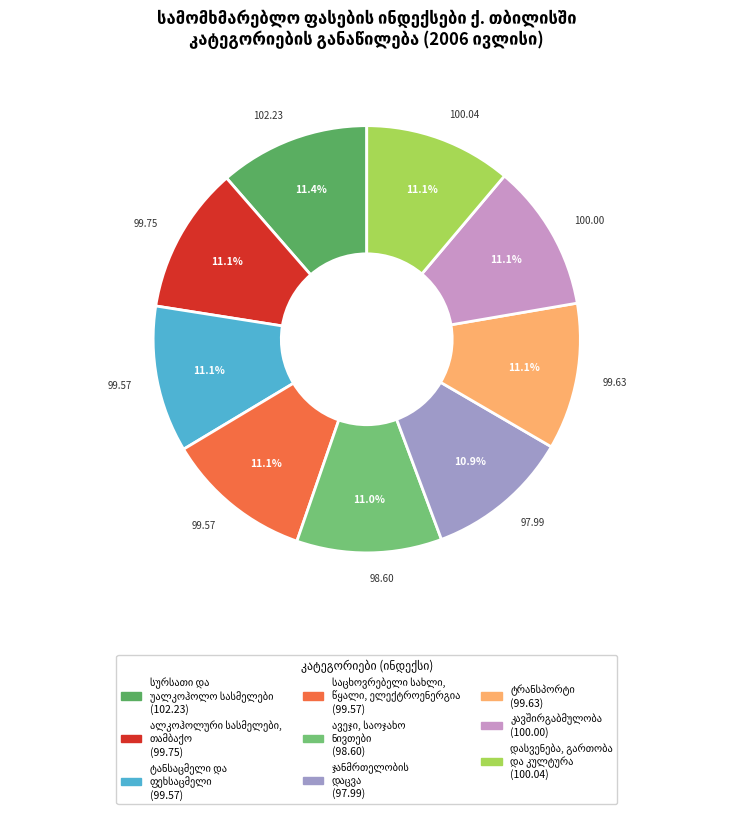

Is there a majority slice in this chart?

No